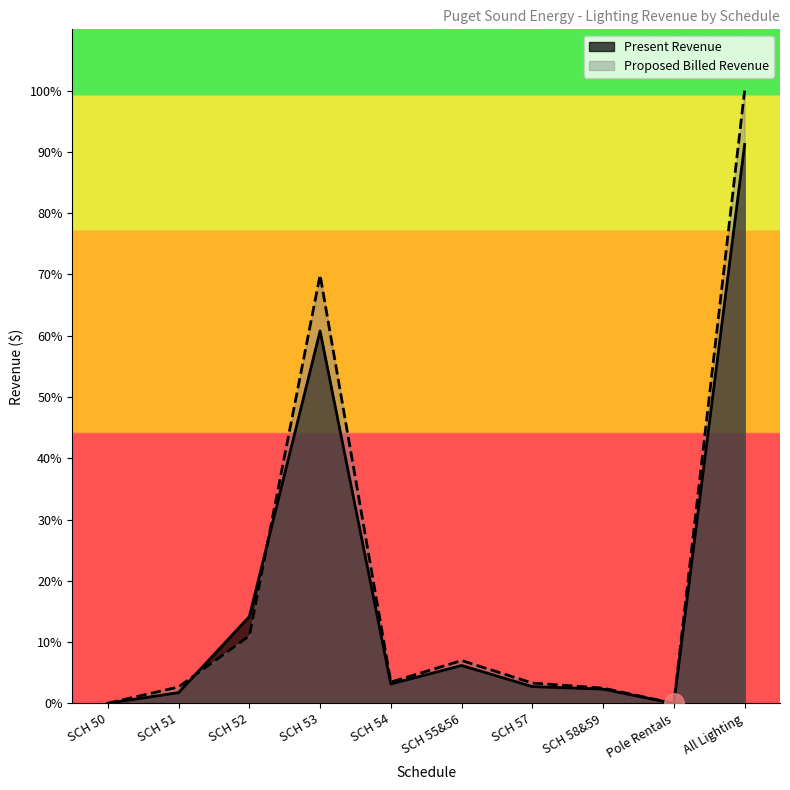

What is the approximate value of Present Revenue at All Lighting, to the nearest 10?

16457500